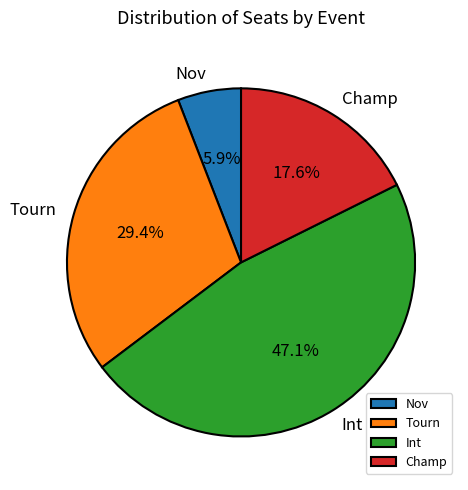

Rank the categories by value from highest to lowest.

Int, Tourn, Champ, Nov